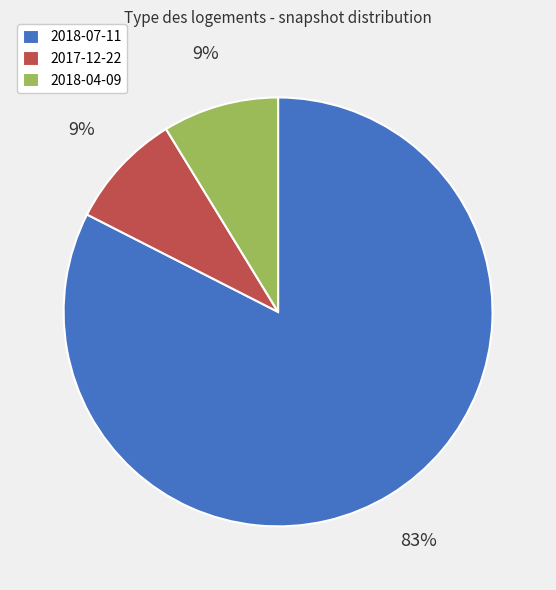

Count the number of slices in the pie.

3